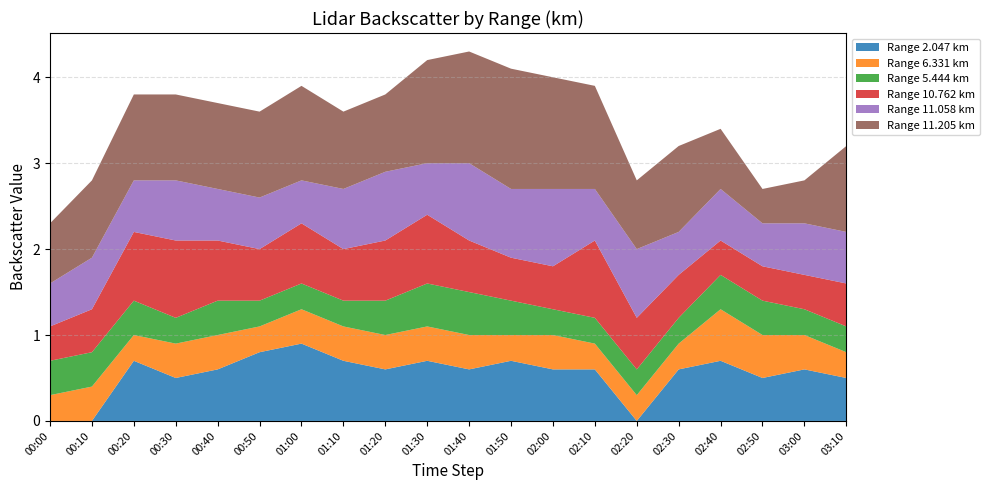

What is the maximum value for Range 2.047 km?

0.9